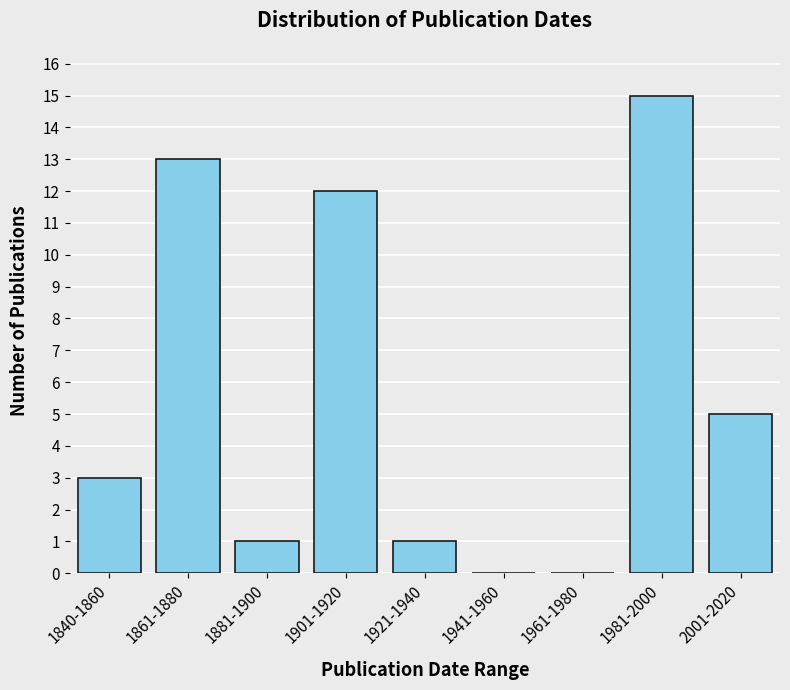

Reading right to left, transcribe all the data shown in this chart.

2001-2020=5	1981-2000=15	1961-1980=0	1941-1960=0	1921-1940=1	1901-1920=12	1881-1900=1	1861-1880=13	1840-1860=3